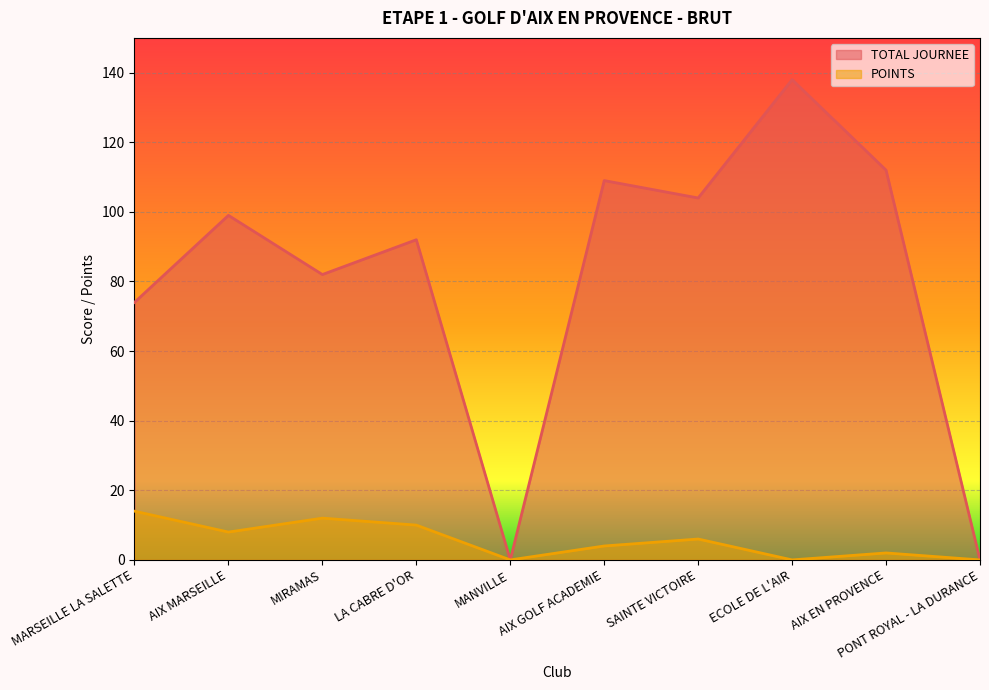

Where is the first local minimum for TOTAL JOURNEE?

MIRAMAS